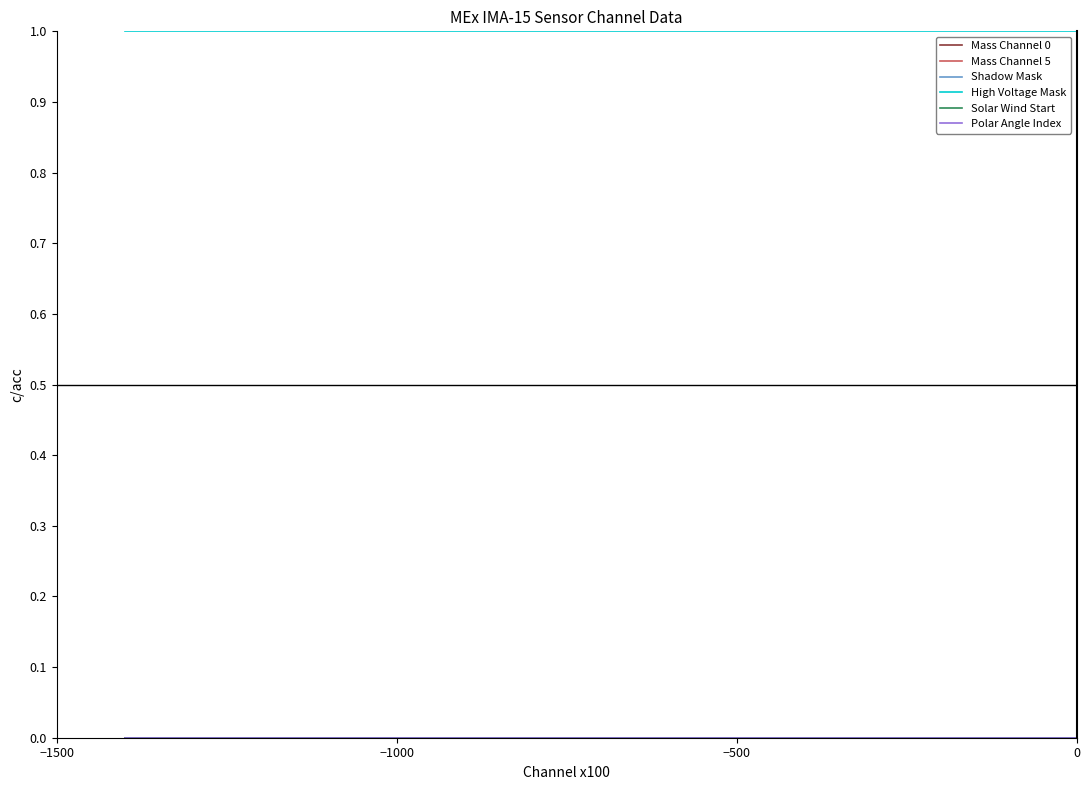

Does the chart display data point markers on the line(s)?

No